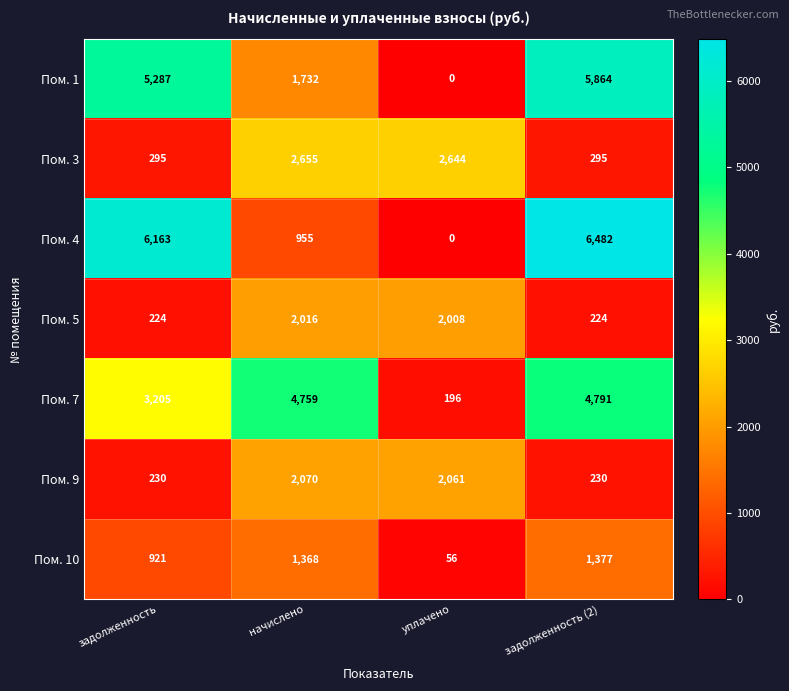

Reading right to left, transcribe all the data shown in this chart.

Пом. 1: задолженность (2)=5864	уплачено=0	начислено=1732	задолженность=5287
Пом. 3: задолженность (2)=295	уплачено=2644	начислено=2655	задолженность=295
Пом. 4: задолженность (2)=6482	уплачено=0	начислено=955	задолженность=6163
Пом. 5: задолженность (2)=224	уплачено=2008	начислено=2016	задолженность=224
Пом. 7: задолженность (2)=4791	уплачено=196	начислено=4759	задолженность=3205
Пом. 9: задолженность (2)=230	уплачено=2061	начислено=2070	задолженность=230
Пом. 10: задолженность (2)=1377	уплачено=56	начислено=1368	задолженность=921